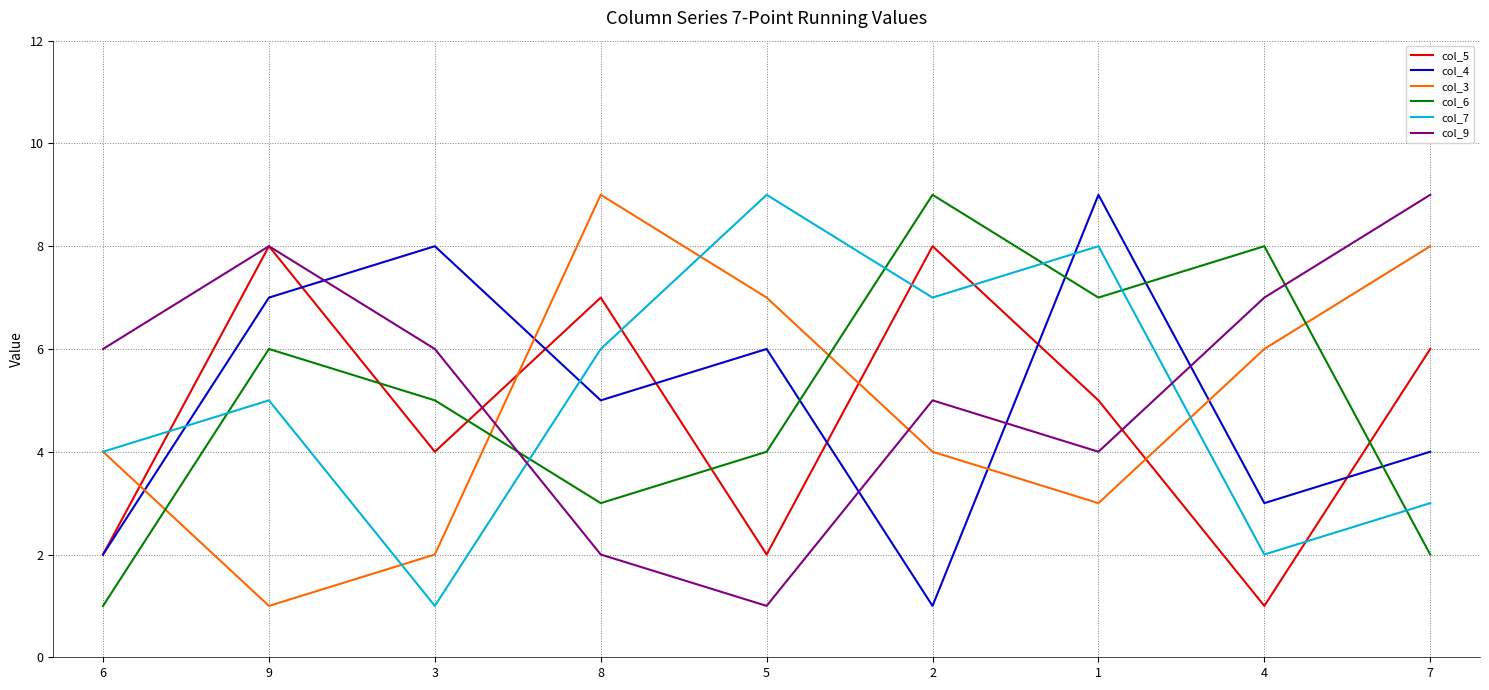

Which series changed the most between 9 and 5?

col_9